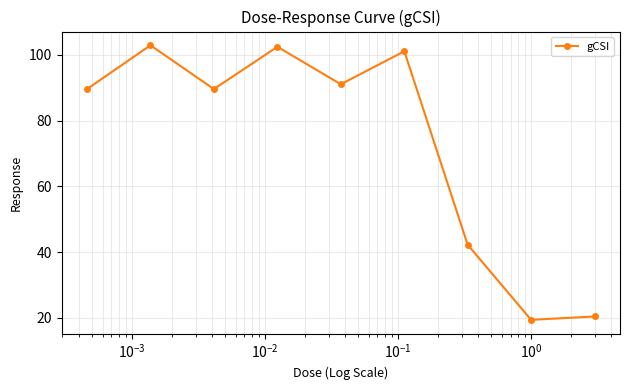

What is the average value?

73.2